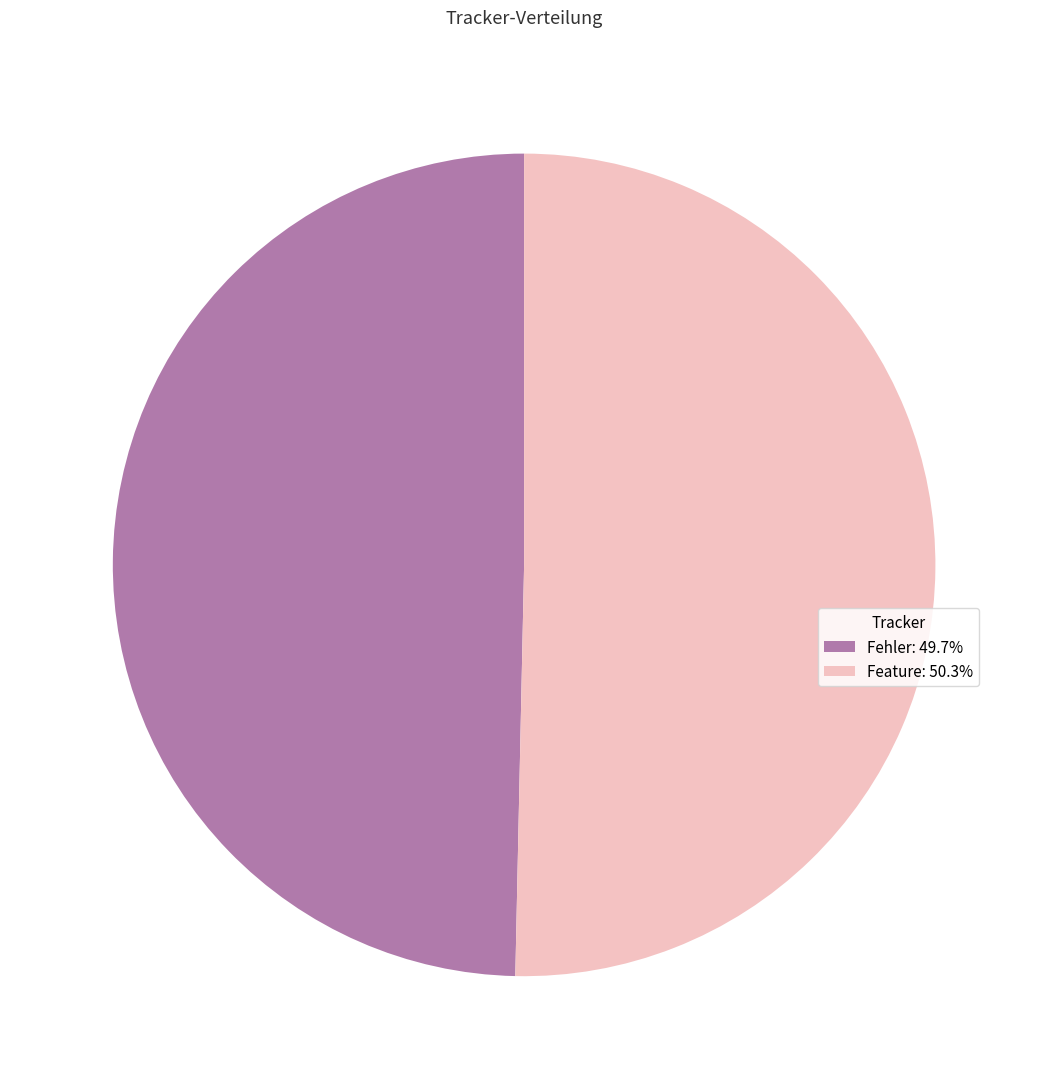

Which category has the biggest portion of the pie?

Feature